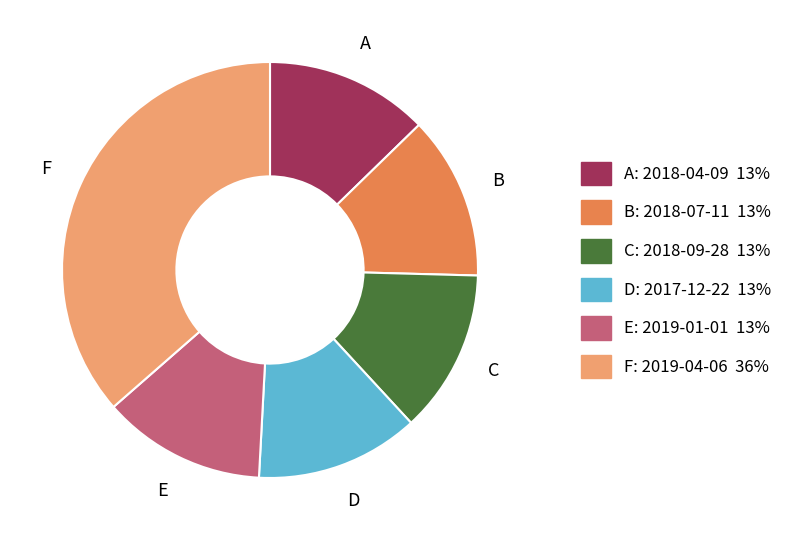

Is there any slice that represents more than half of the pie?

No